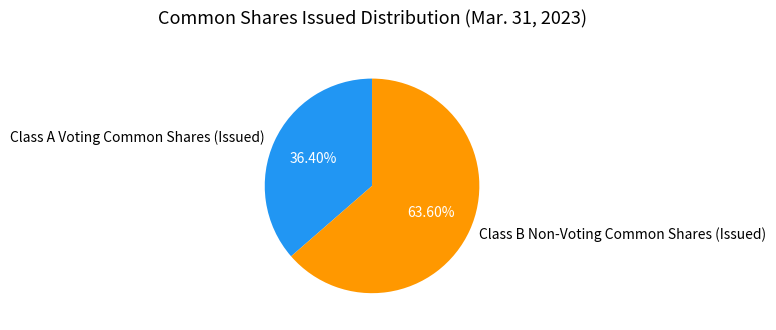

The Class B Non-Voting Common Shares (Issued) slice represents 71% of the pie. True or false?

False